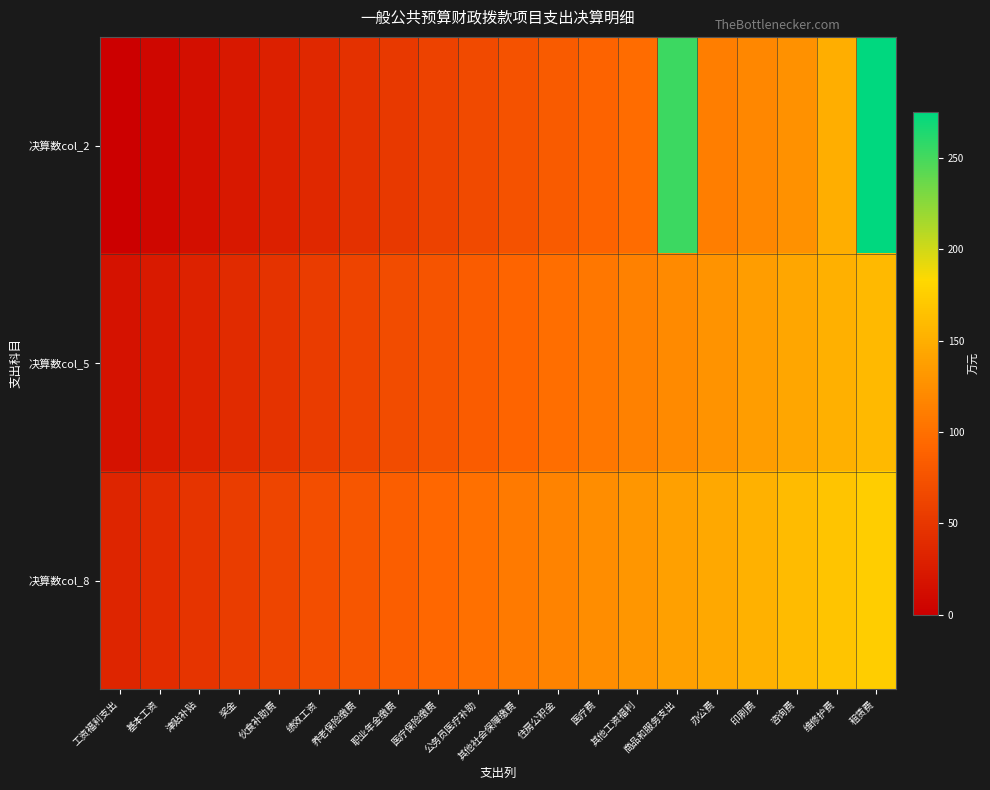

Reading right to left, transcribe all the data shown in this chart.

决算数col_2: 租赁费=275.3	维修护费=149.6	咨询费=126.7	印刷费=119.3	办公费=111.8	商品和服务支出=253.4	其他工资福利=96.9	医疗费=89.4	住房公积金=82.0	其他社会保障缴费=74.5	公务员医疗补助=67.1	医疗保险缴费=59.6	职业年金缴费=52.2	养老保险缴费=44.7	绩效工资=37.3	伙食补助费=29.8	奖金=22.4	津贴补贴=14.9	基本工资=7.5	工资福利支出=0.0
决算数col_5: 租赁费=158.3	维修护费=150.8	咨询费=143.4	印刷费=135.9	办公费=128.5	商品和服务支出=121.0	其他工资福利=113.6	医疗费=106.1	住房公积金=98.7	其他社会保障缴费=91.2	公务员医疗补助=83.7	医疗保险缴费=76.3	职业年金缴费=68.8	养老保险缴费=61.4	绩效工资=53.9	伙食补助费=46.5	奖金=39.0	津贴补贴=31.6	基本工资=24.1	工资福利支出=16.7
决算数col_8: 租赁费=174.9	维修护费=167.5	咨询费=160.0	印刷费=152.6	办公费=145.1	商品和服务支出=137.7	其他工资福利=130.2	医疗费=122.8	住房公积金=115.3	其他社会保障缴费=107.9	公务员医疗补助=100.4	医疗保险缴费=93.0	职业年金缴费=85.5	养老保险缴费=78.1	绩效工资=70.6	伙食补助费=63.1	奖金=55.7	津贴补贴=48.2	基本工资=40.8	工资福利支出=33.3